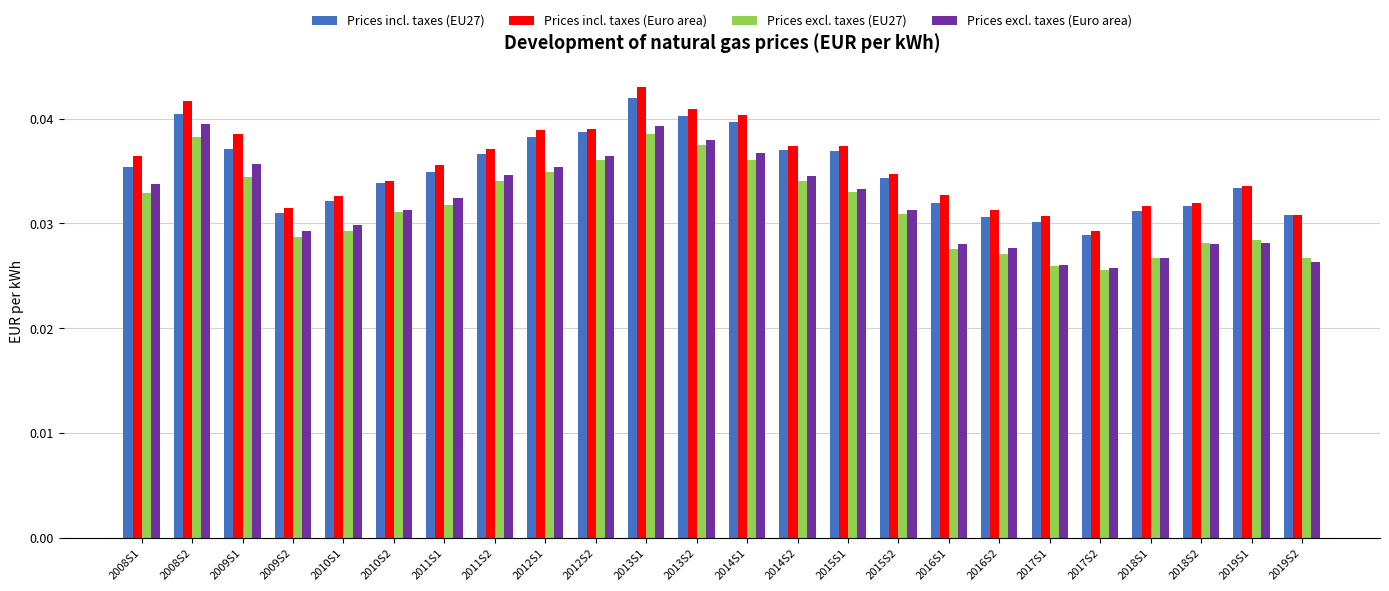

At which label is Prices incl. taxes (Euro area) closest to 0?

2017S2